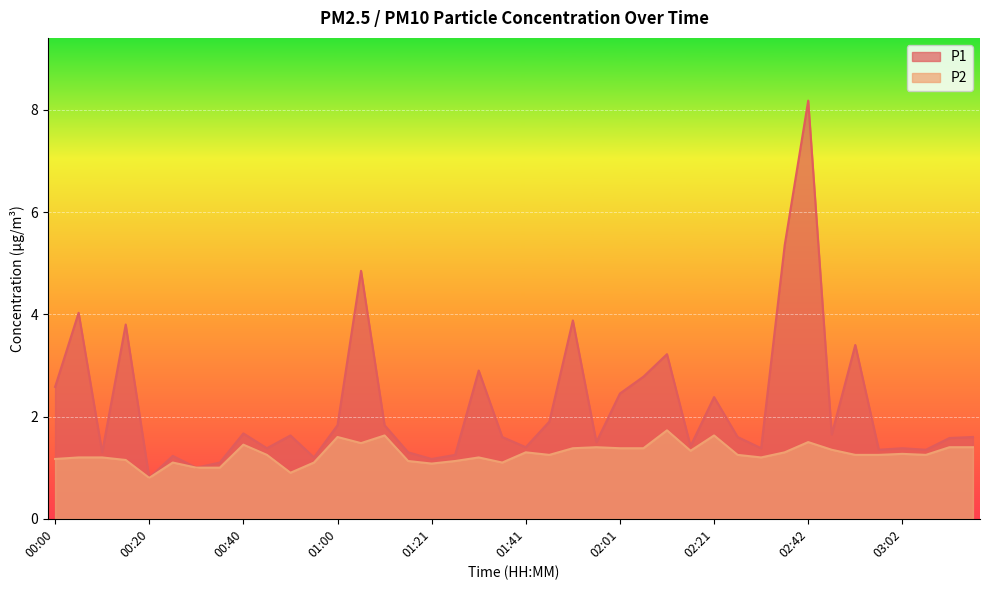

Where is the first local maximum for P1?

00:05